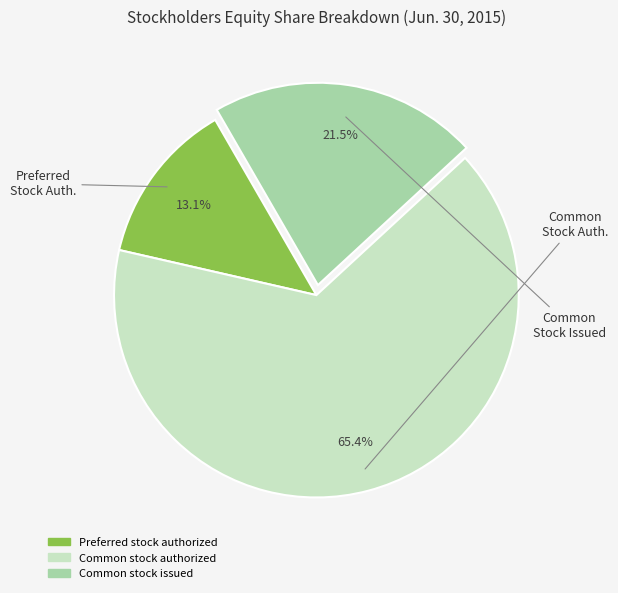

To the nearest percent, what is the difference between the largest and smallest slice percentages?

52%